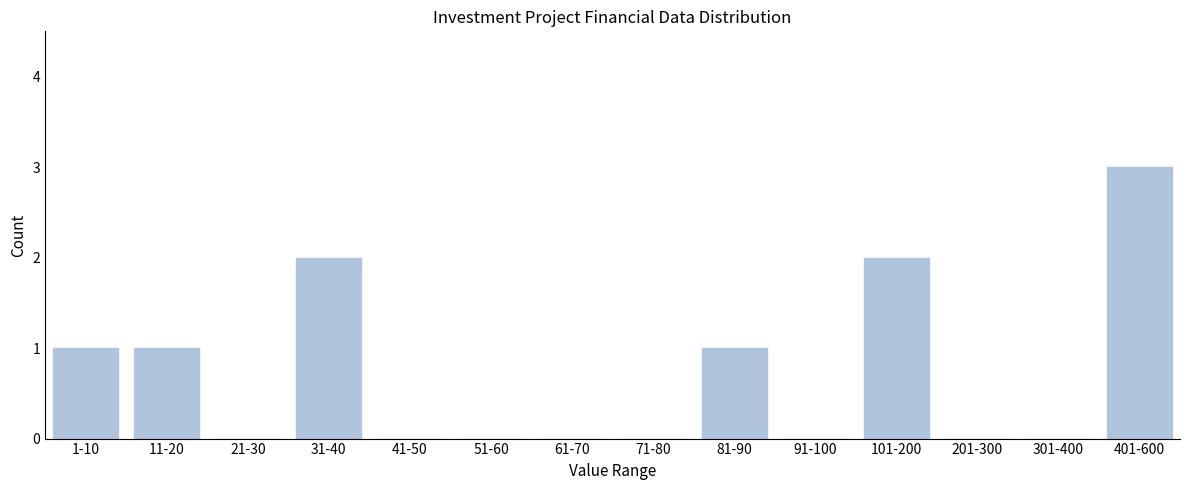

Reading left to right, extract all data points from this chart.

1-10=1	11-20=1	21-30=0	31-40=2	41-50=0	51-60=0	61-70=0	71-80=0	81-90=1	91-100=0	101-200=2	201-300=0	301-400=0	401-600=3